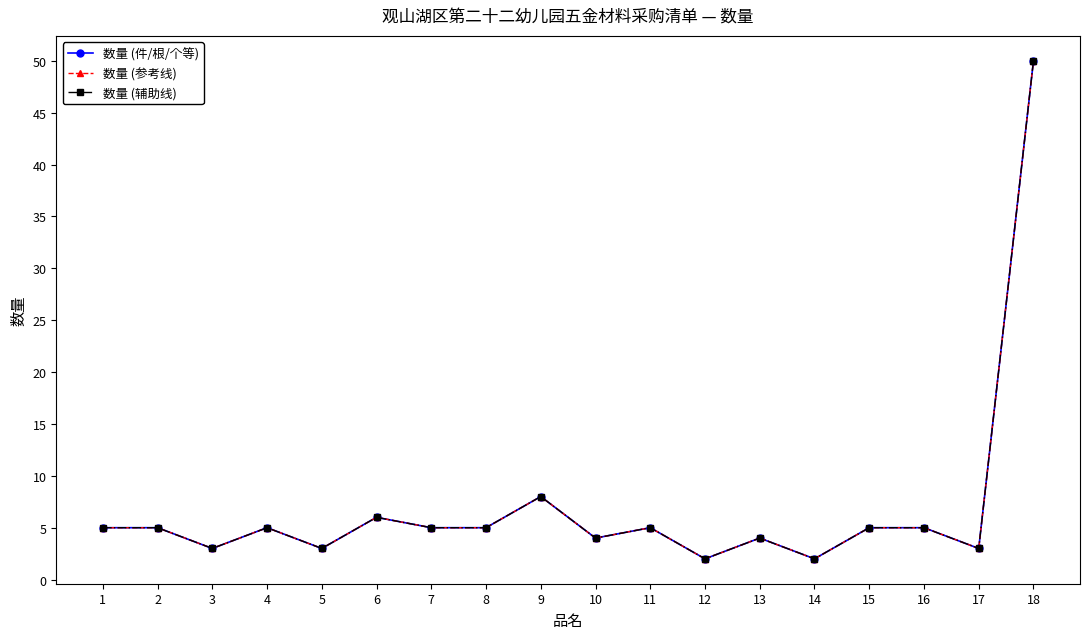

True or false: 数量 (参考线) and 数量 (件/根/个等) intersect in this chart.

False